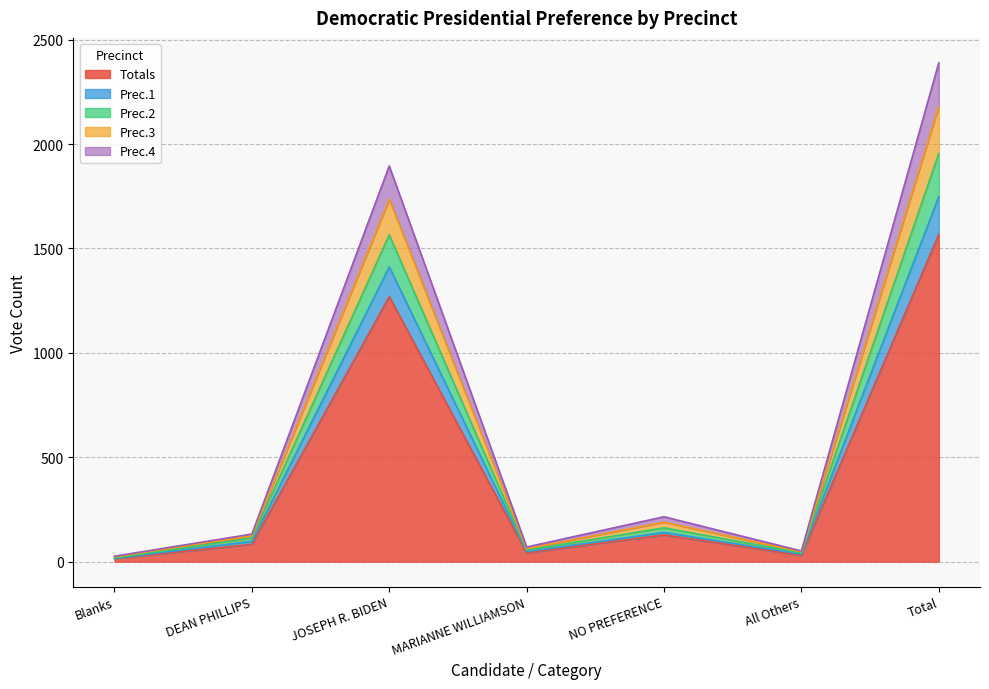

At which label does Totals reach its minimum?

Blanks